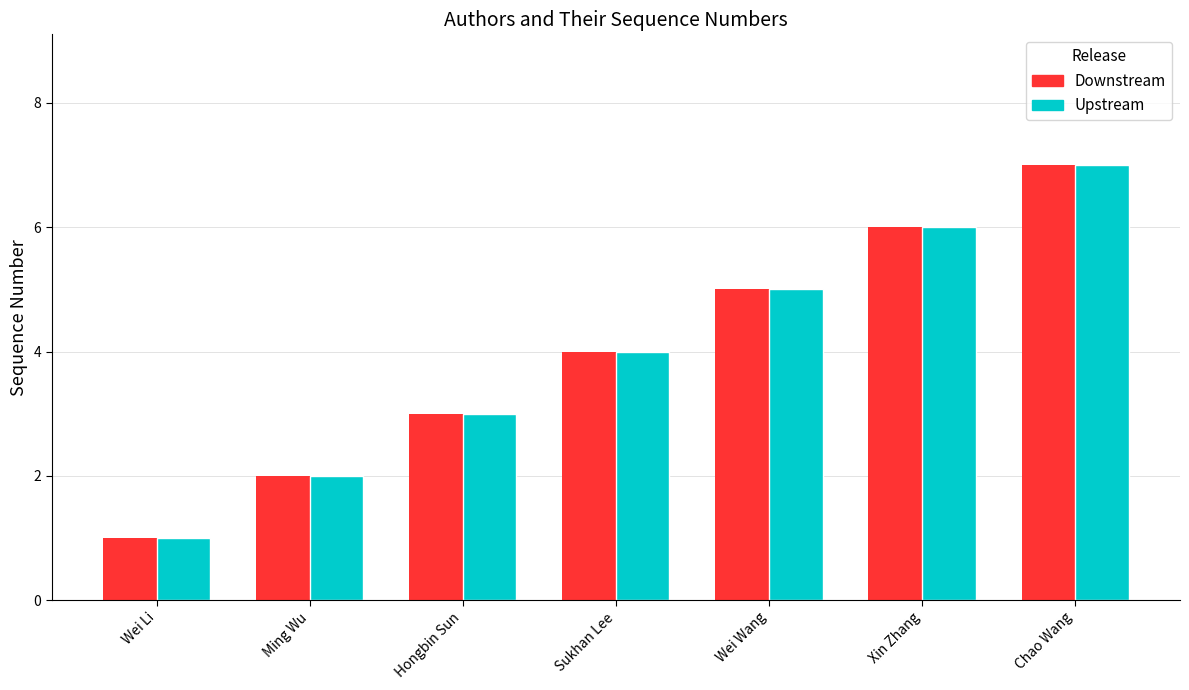

Reading left to right, extract all data points from this chart.

Downstream: Wei Li=1	Ming Wu=2	Hongbin Sun=3	Sukhan Lee=4	Wei Wang=5	Xin Zhang=6	Chao Wang=7
Upstream: Wei Li=1	Ming Wu=2	Hongbin Sun=3	Sukhan Lee=4	Wei Wang=5	Xin Zhang=6	Chao Wang=7